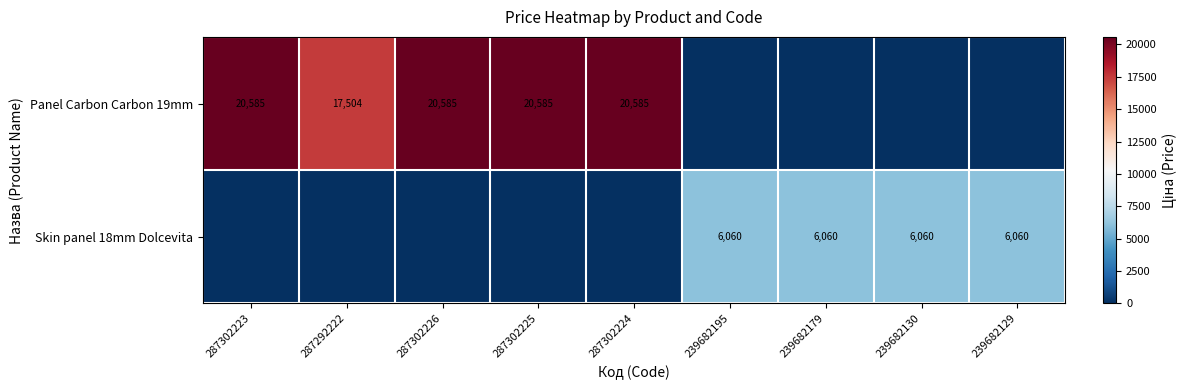

True or false: Skin panel 18mm Dolcevita has a value of 9771 at 239682130.

False